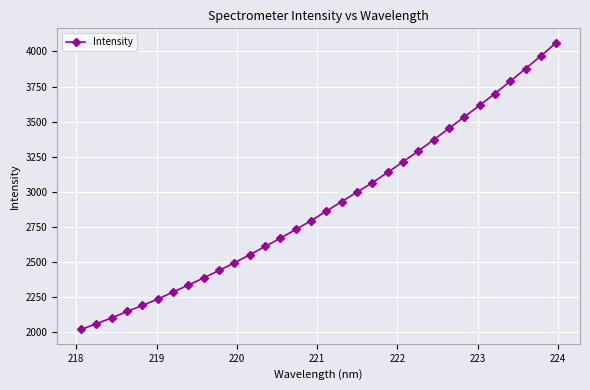

What is the smallest value displayed?

2018.8